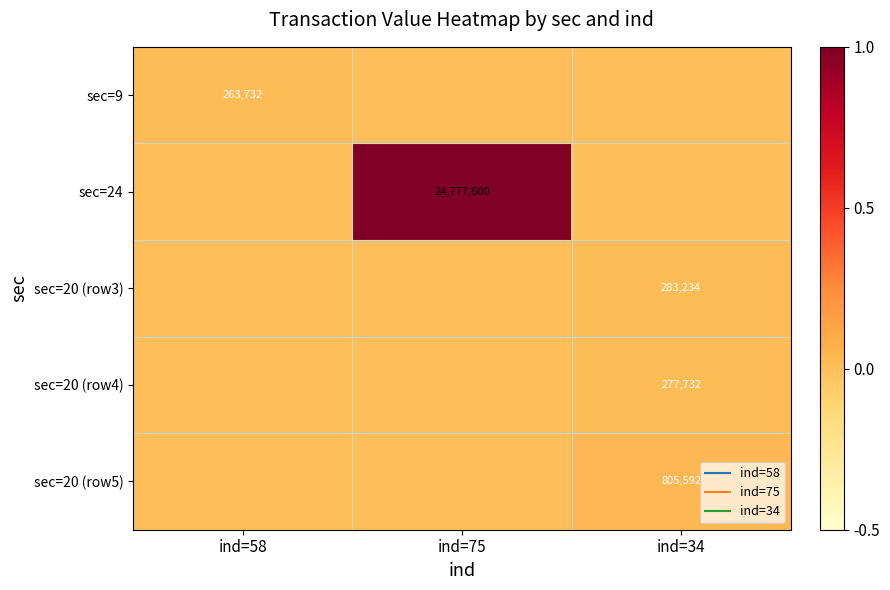

At ind=58, list the series in order from smallest to largest.

sec=24, sec=20 (row3), sec=20 (row4), sec=20 (row5), sec=9